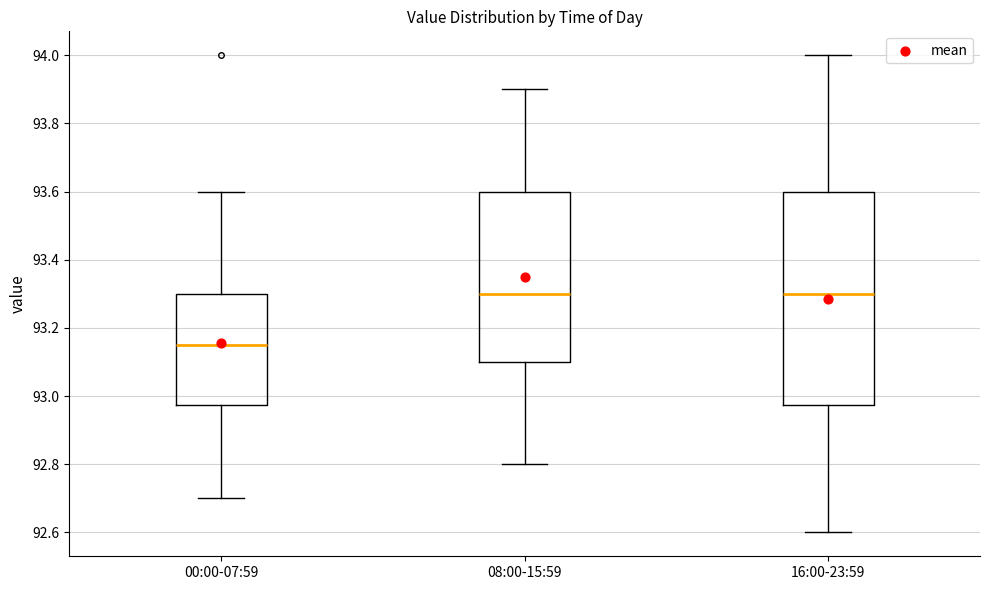

Where is the upper edge of the box for 00:00-07:59 on the y-axis? The values are not printed on the chart, so give them approximately, as read against the axis.

93.30